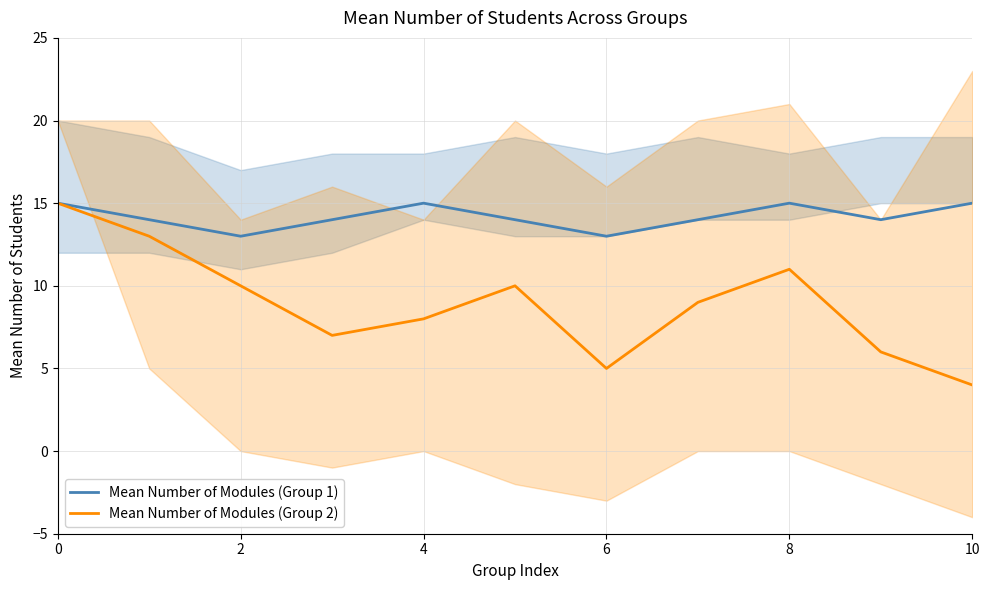

What is the value of the Mean Number of Modules (Group 1) point at the 9th from the left?

15